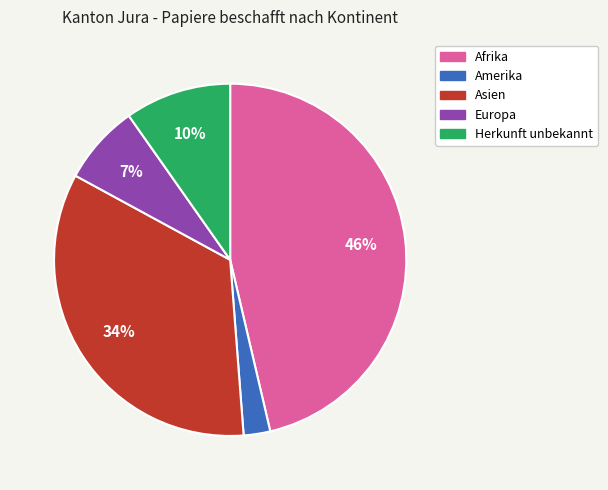

Between Europa and Asien, which is larger?

Asien